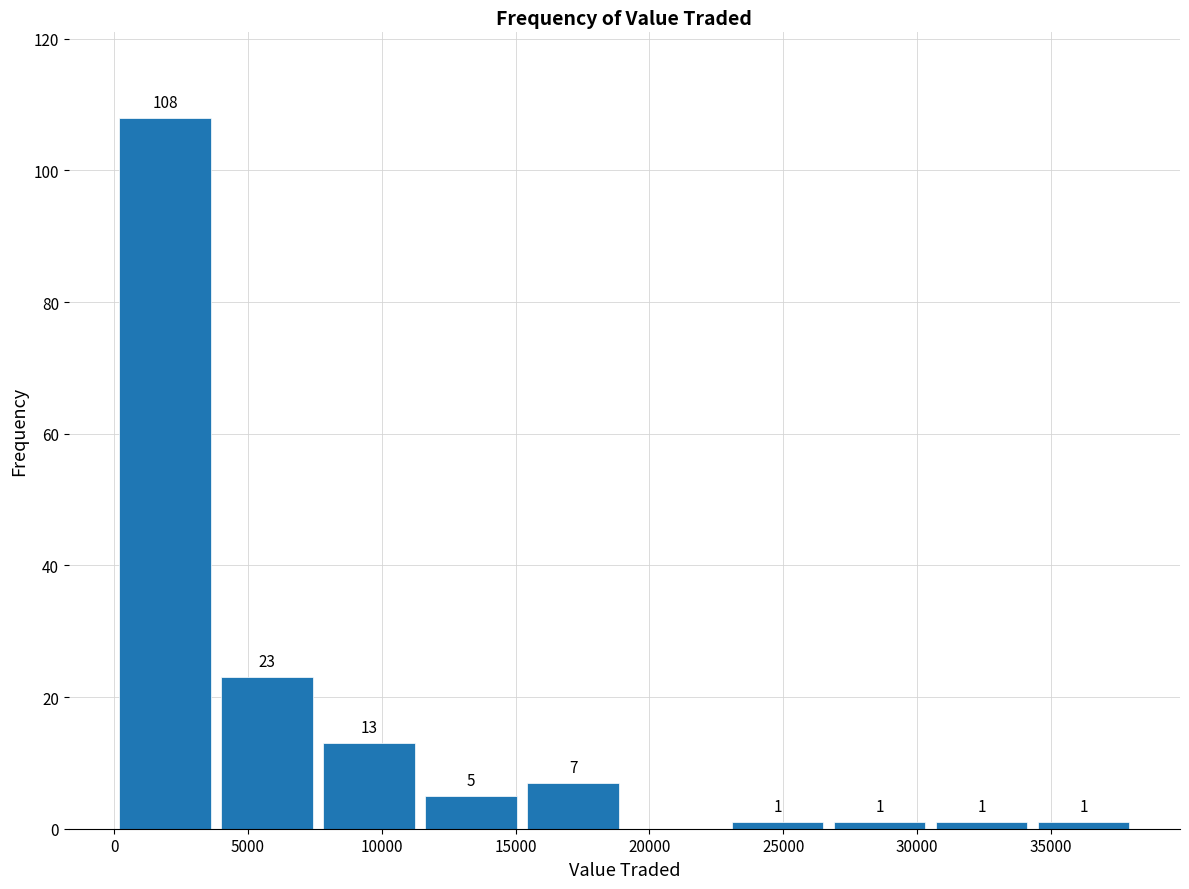

Which range on the x-axis has the tallest bar?

0 to 4000